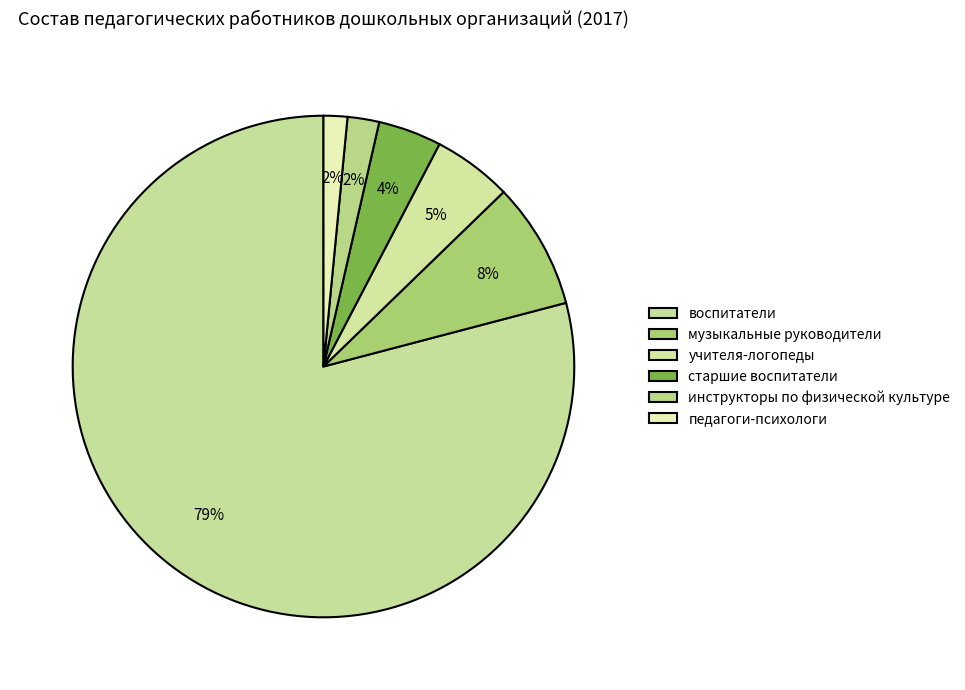

Between старшие воспитатели and воспитатели, which is larger?

воспитатели